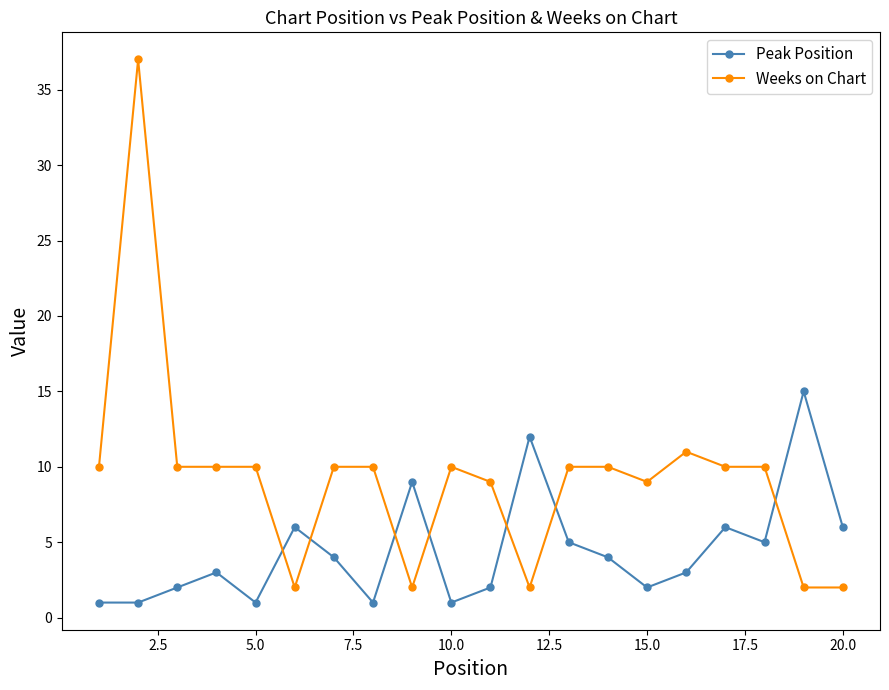

What is the difference between the maximum and minimum values in the Weeks on Chart series?

35